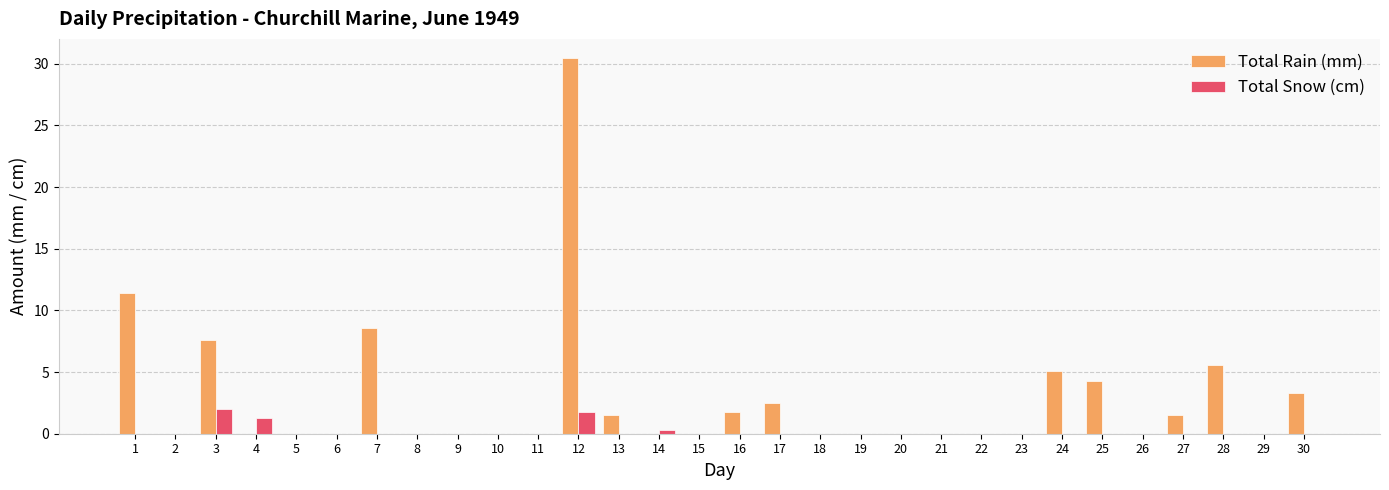

The Total Snow (cm) series shows 0.0 at 26. True or false?

True